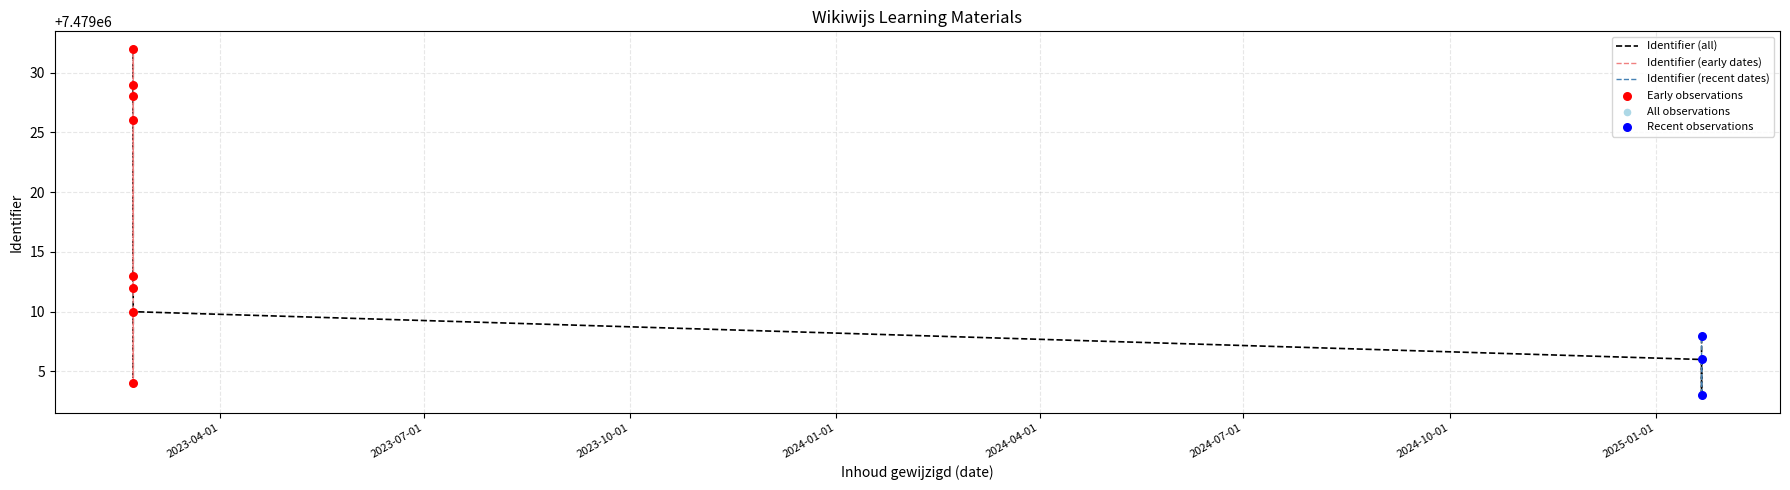

Which has a higher value, 2023-02-21 09:44:36 or 2023-02-21 09:44:36?

2023-02-21 09:44:36